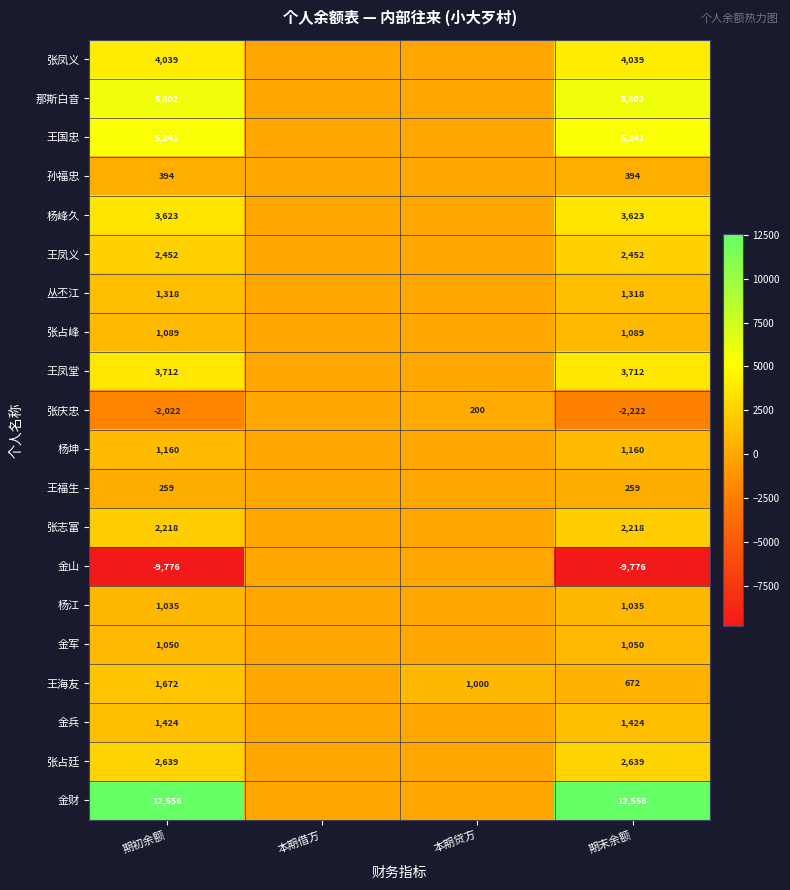

What is the total value across all series at 期末余额?

38685